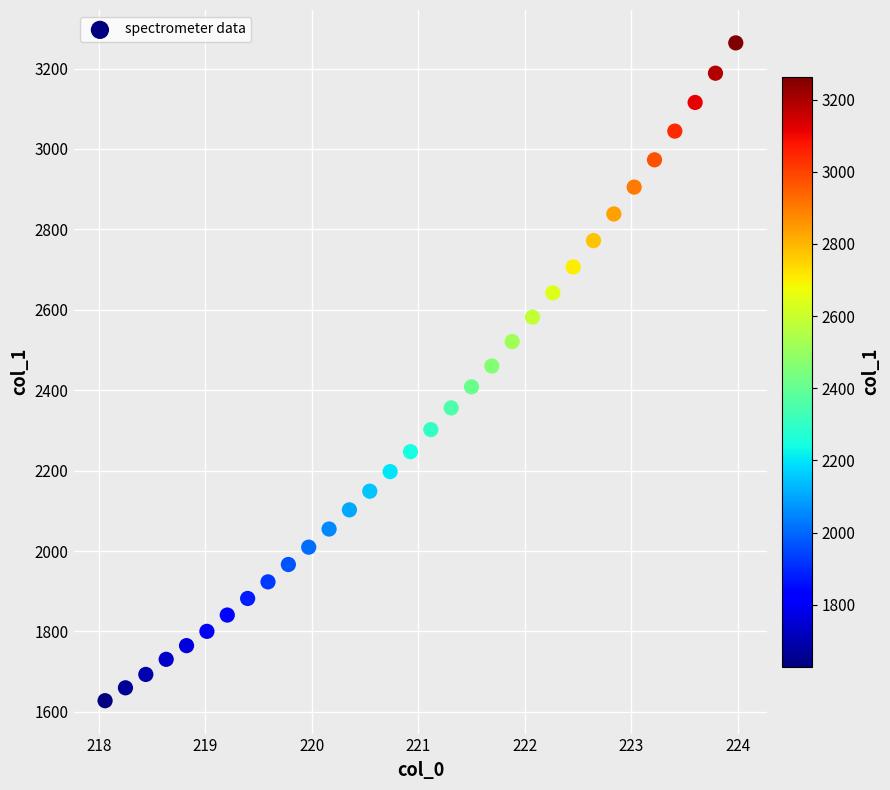

What is the range of Y values (max minus min)?

1636.0